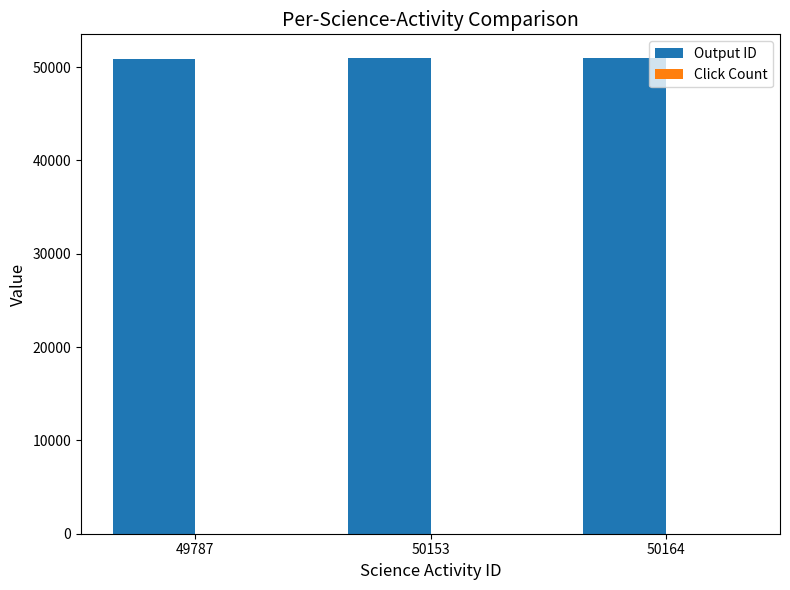

Which series has the largest total across all categories?

Output ID